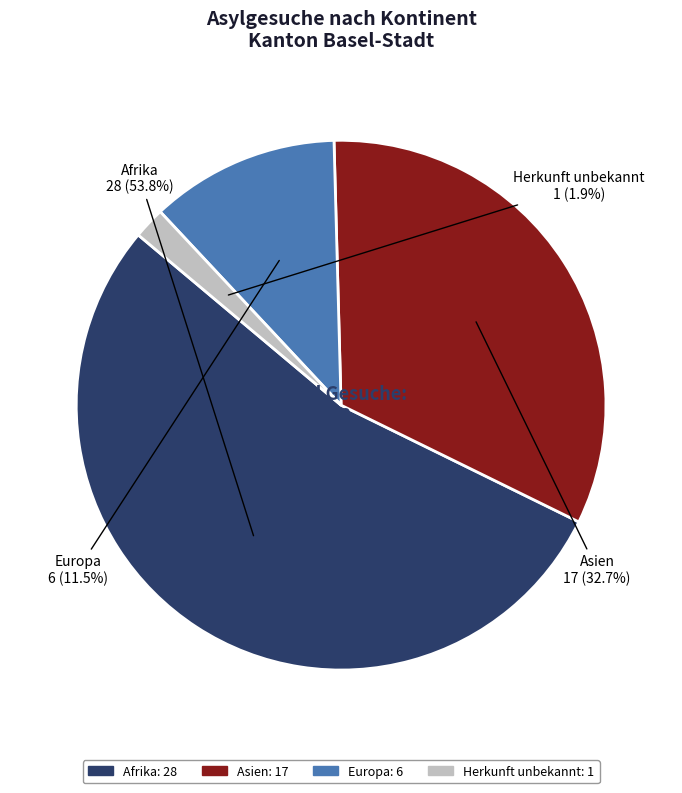

The Afrika slice represents 54% of the pie. True or false?

True